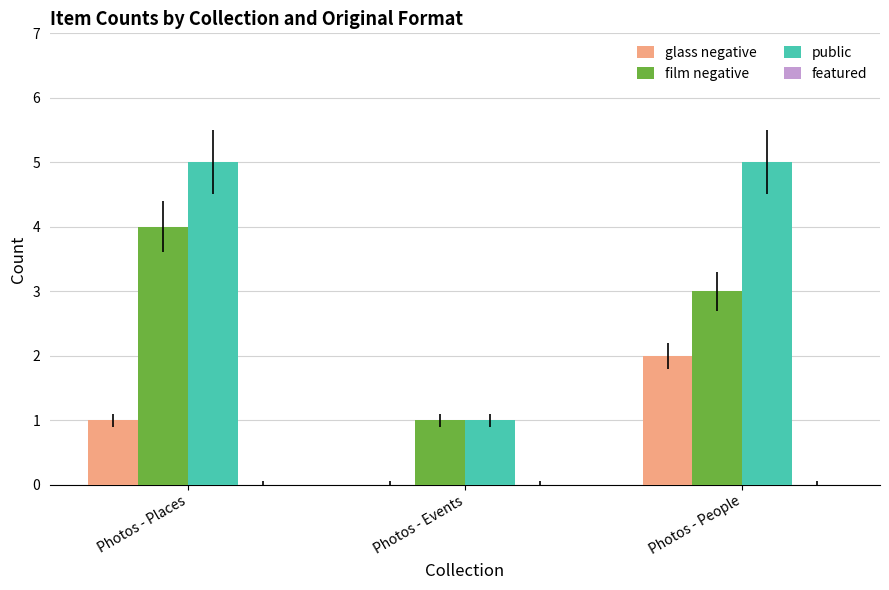

Which series changed the most between Photos - Places and Photos - Events?

public